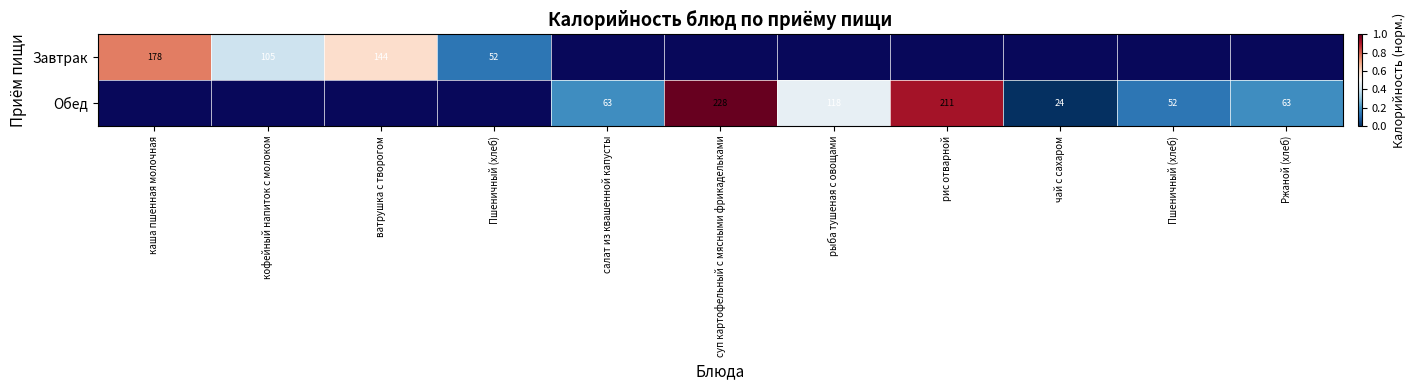

The value of Обед at рис отварной is 0.9. True or false?

True